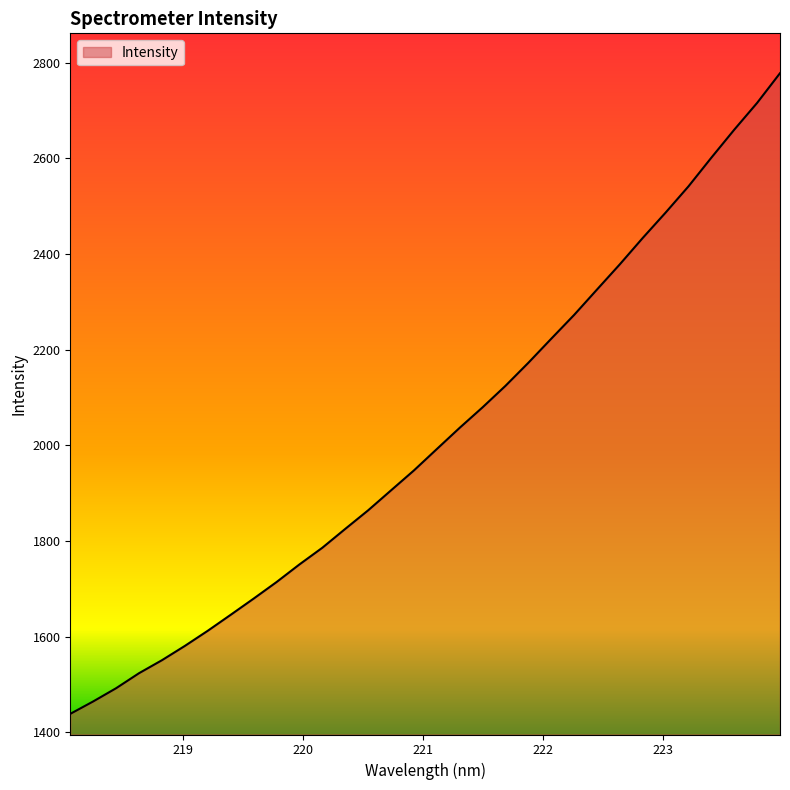

What is the greatest value displayed?

2778.3